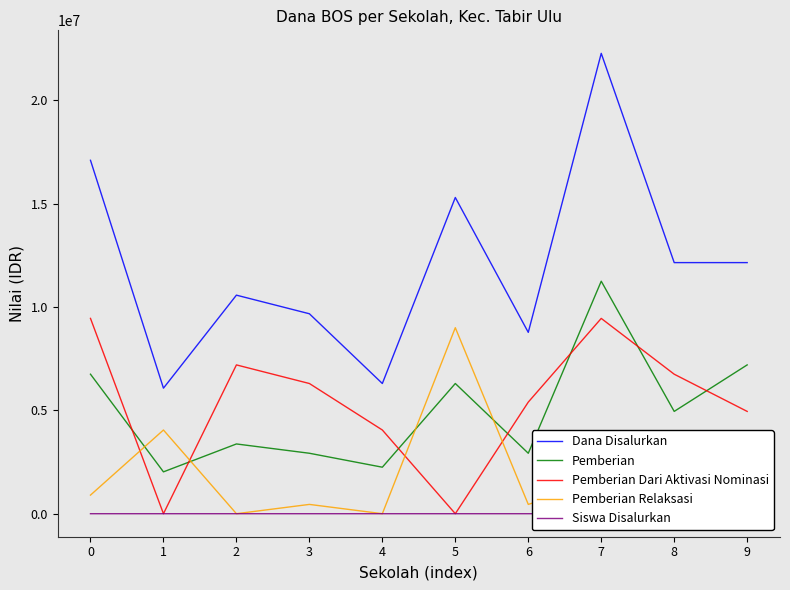

In Pemberian Dari Aktivasi Nominasi, how many points are lower than both neighbors (excluding endpoints)?

2